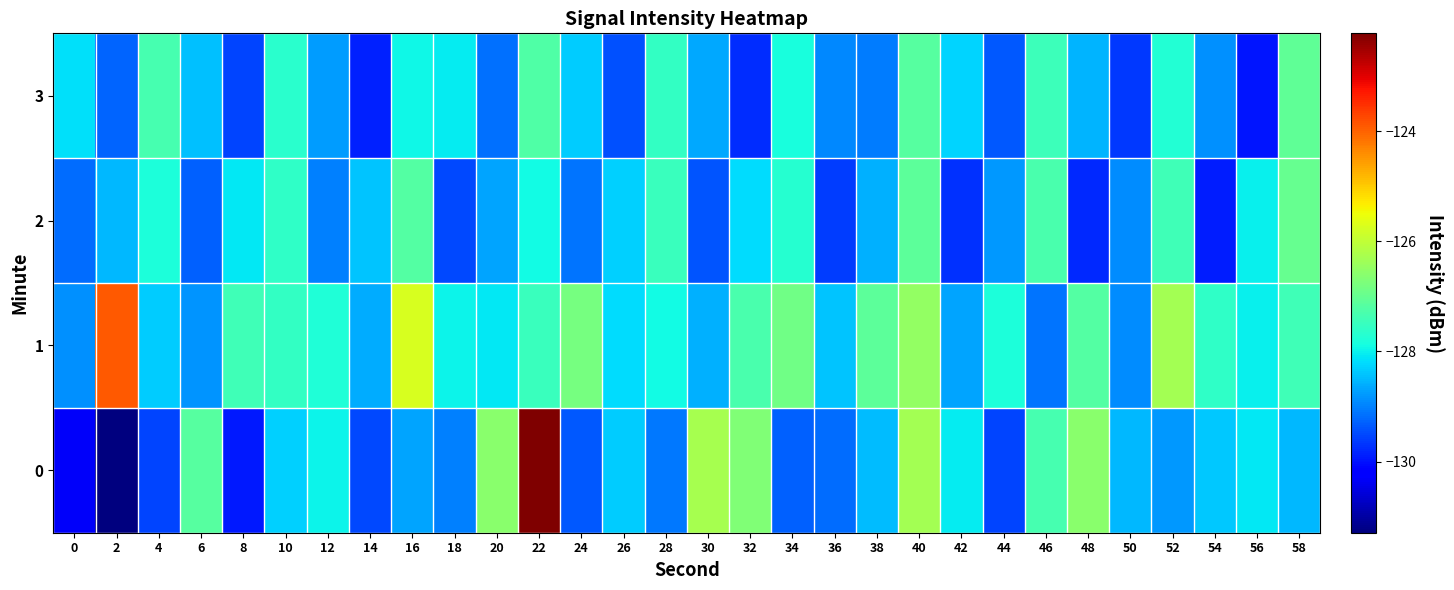

Which has a higher value, 26 or 56?

56